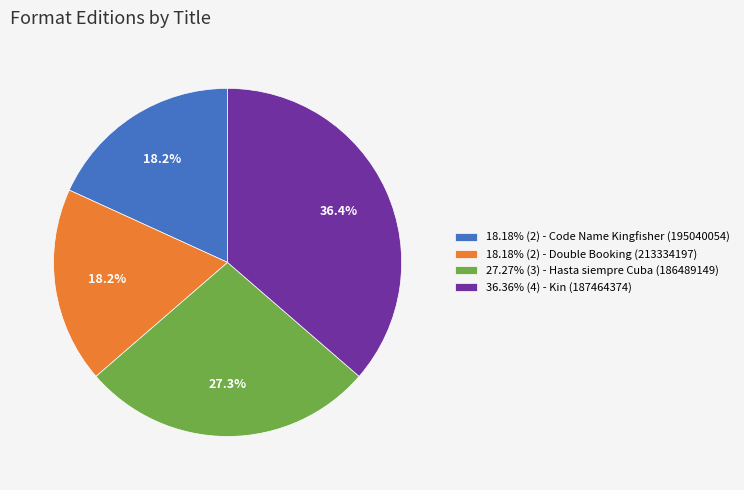

Is 18.18% (2) - Code Name Kingfisher (195040054) the majority of the pie?

No